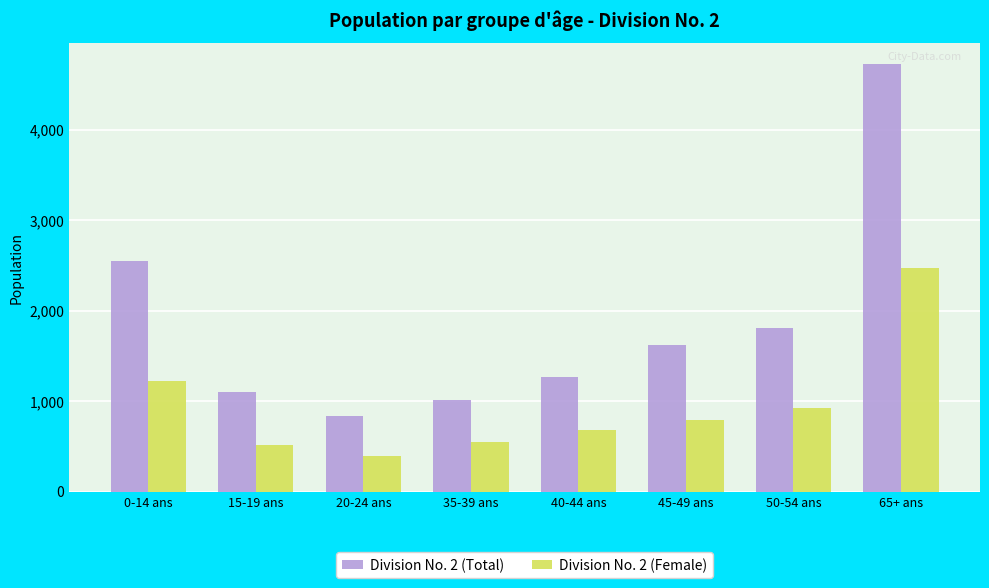

Between 20-24 ans and 65+ ans, which series saw the biggest shift?

Division No. 2 (Total)